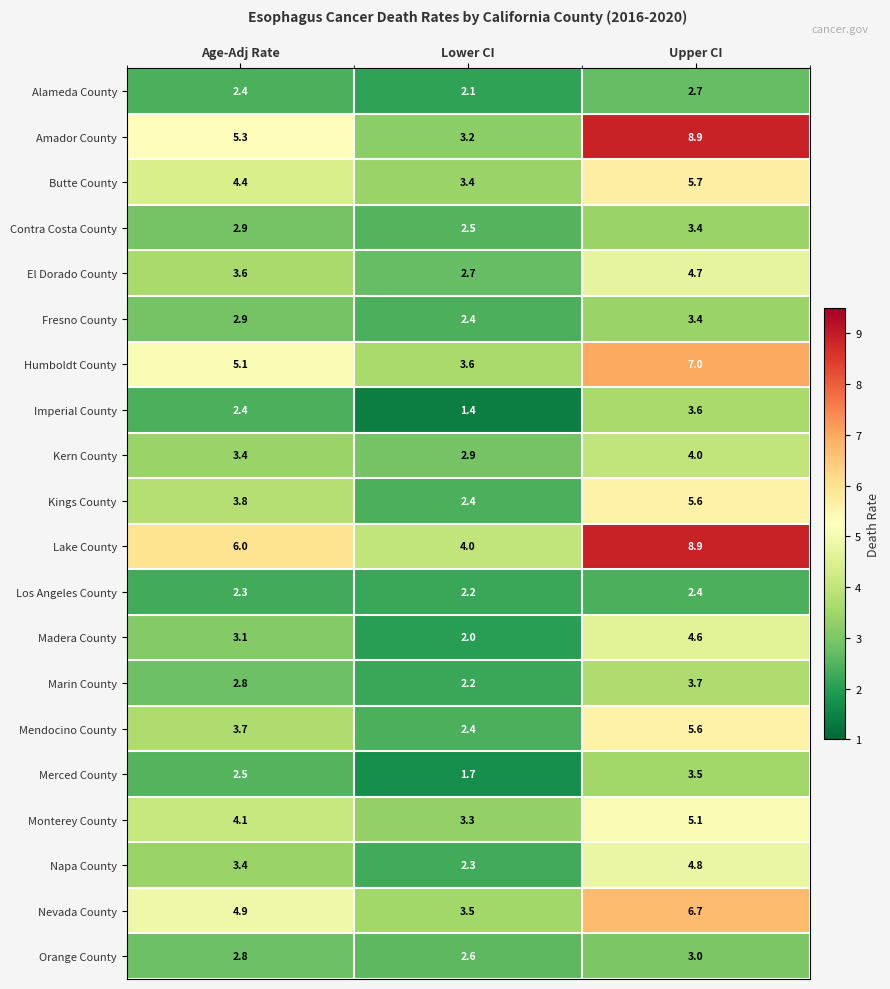

Is the value of Orange County at Upper CI greater than the value of El Dorado County at Lower CI?

Yes